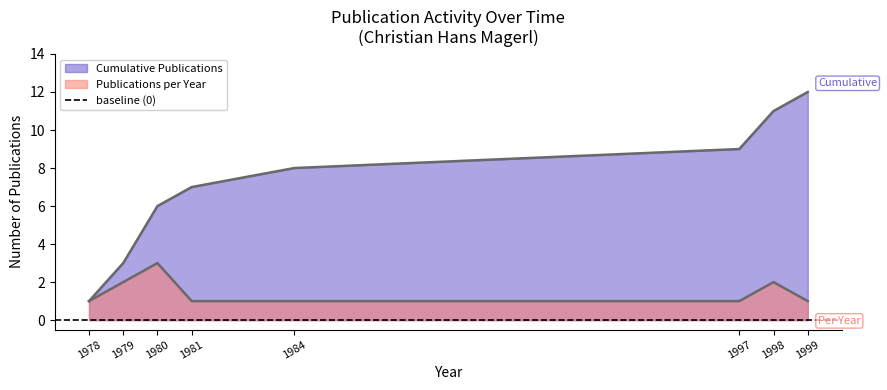

Between 10 and 9, which is larger?

10